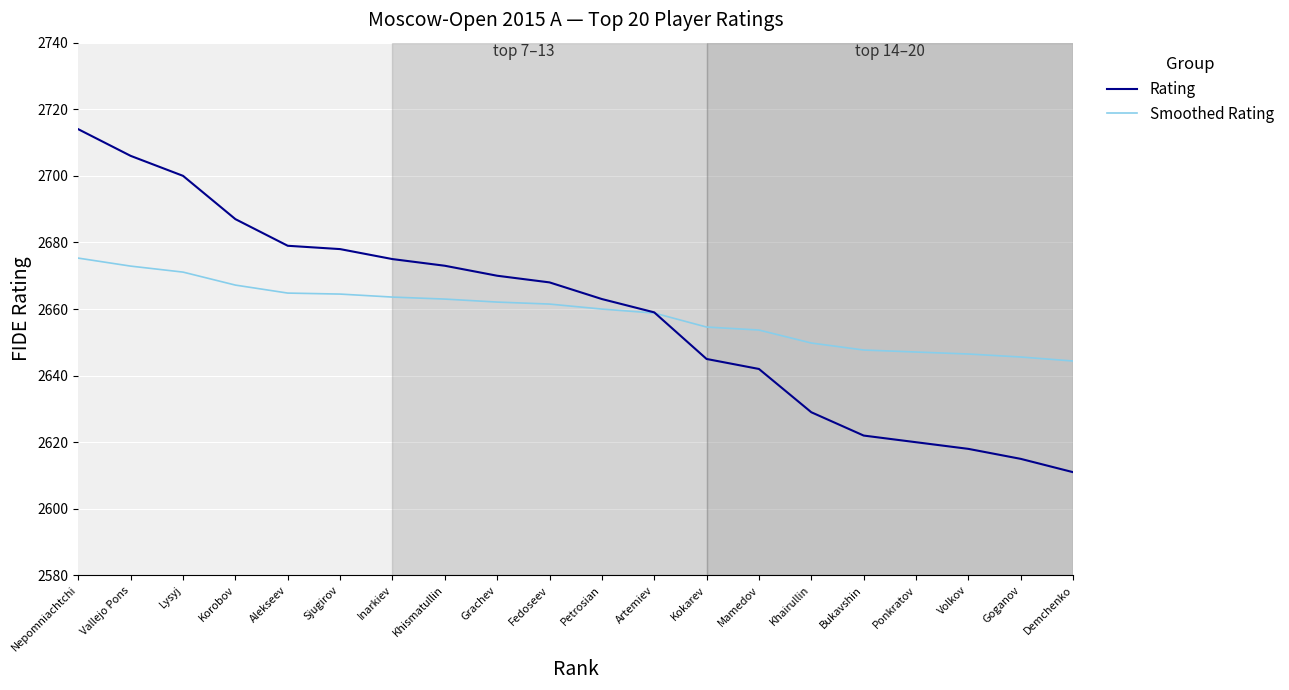

Rank the series at Grachev from lowest to highest value.

Smoothed Rating, Rating